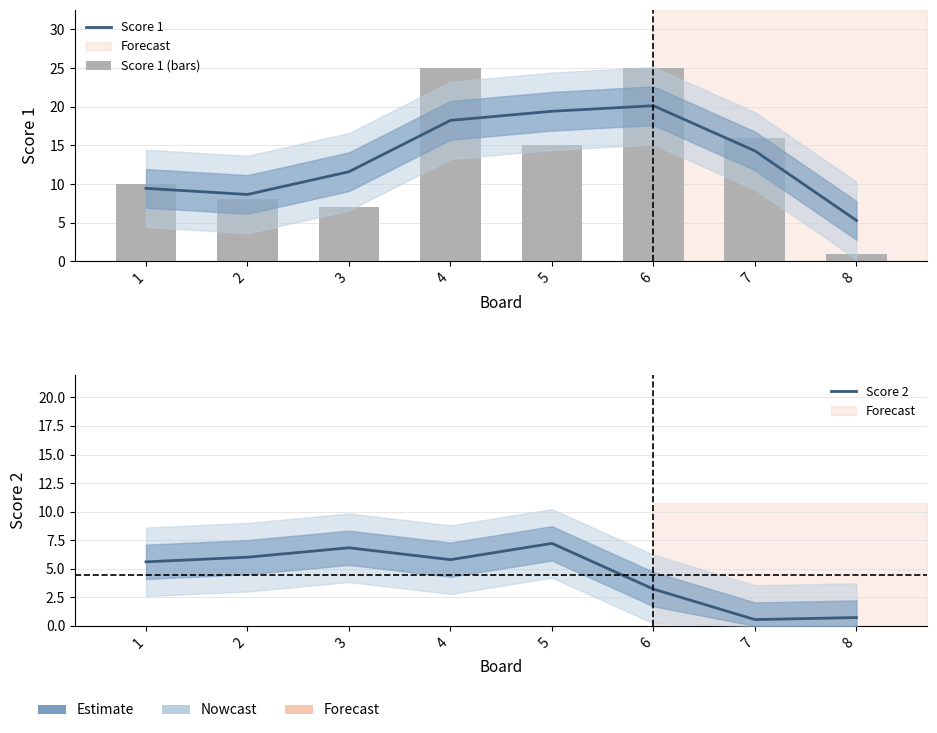

What is the value of the Score 2 bar at the 3rd from the left?

6.8